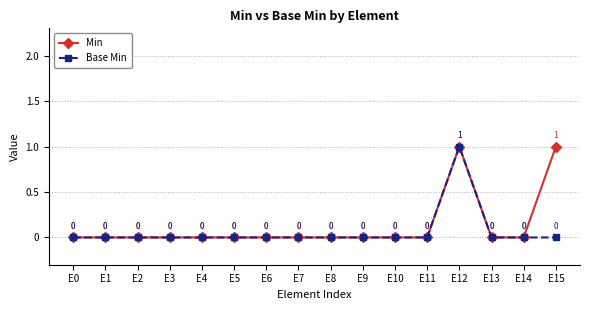

Count the Min values in the range 0 to 1.

16